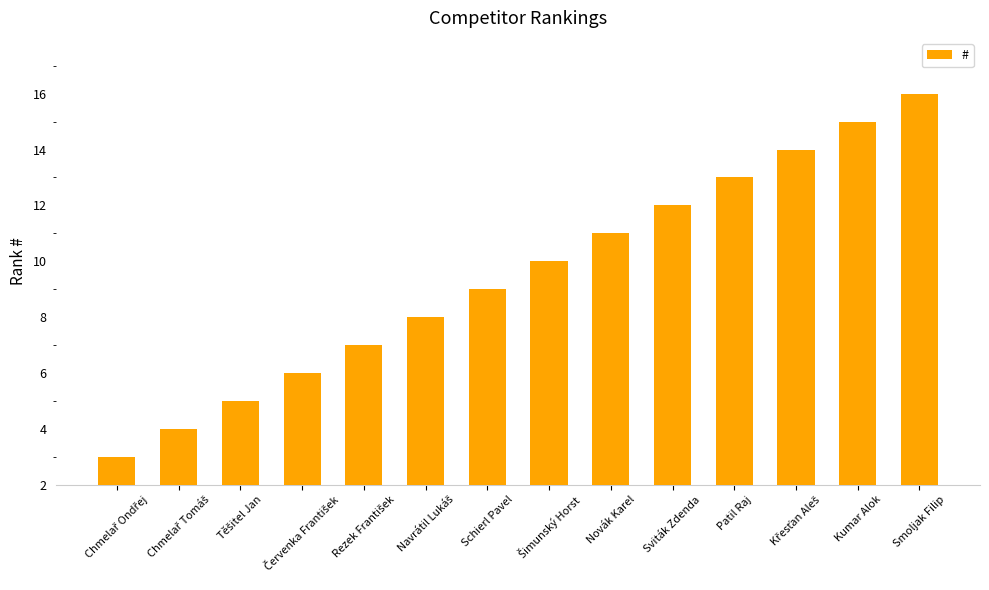

Reading left to right, list all the values displayed in this chart.

1	2	3	4	5	6	7	8	9	10	11	12	13	14